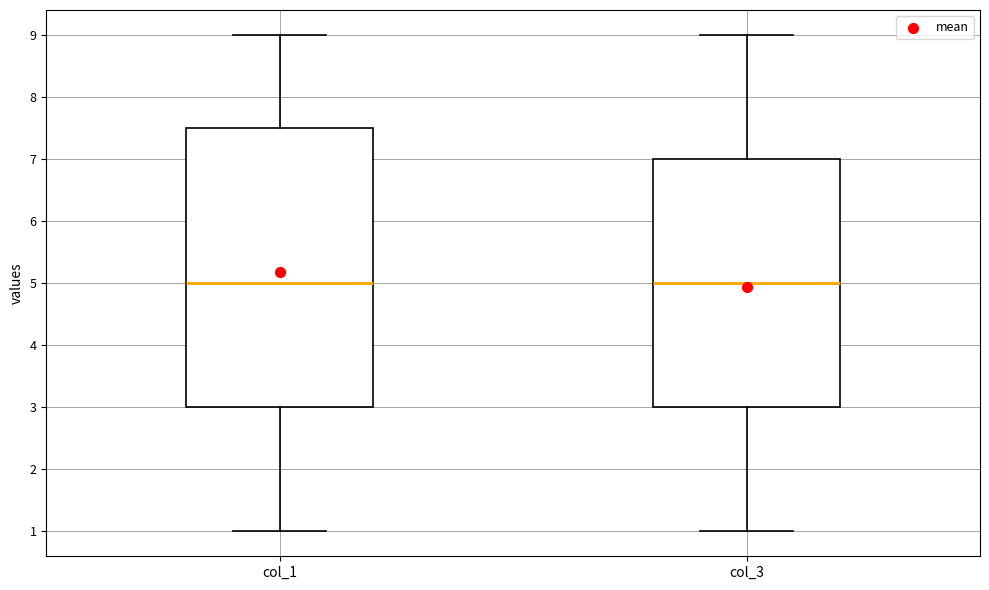

Where is the lower edge of the box for col_1 on the y-axis? The values are not printed on the chart, so give them approximately, as read against the axis.

3.0